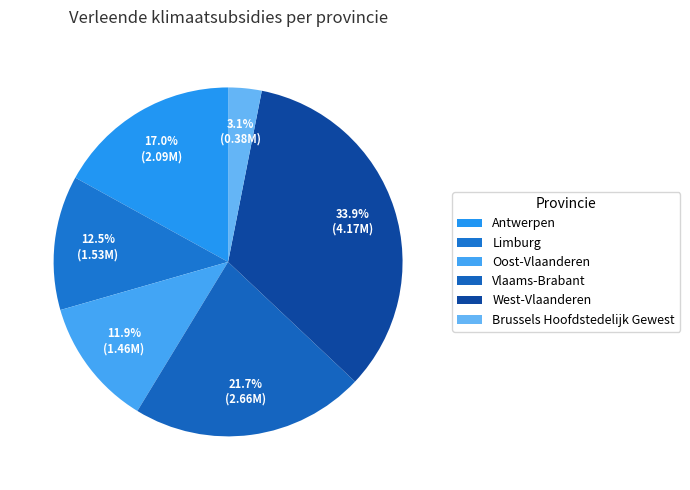

How many slices are in this pie chart?

6